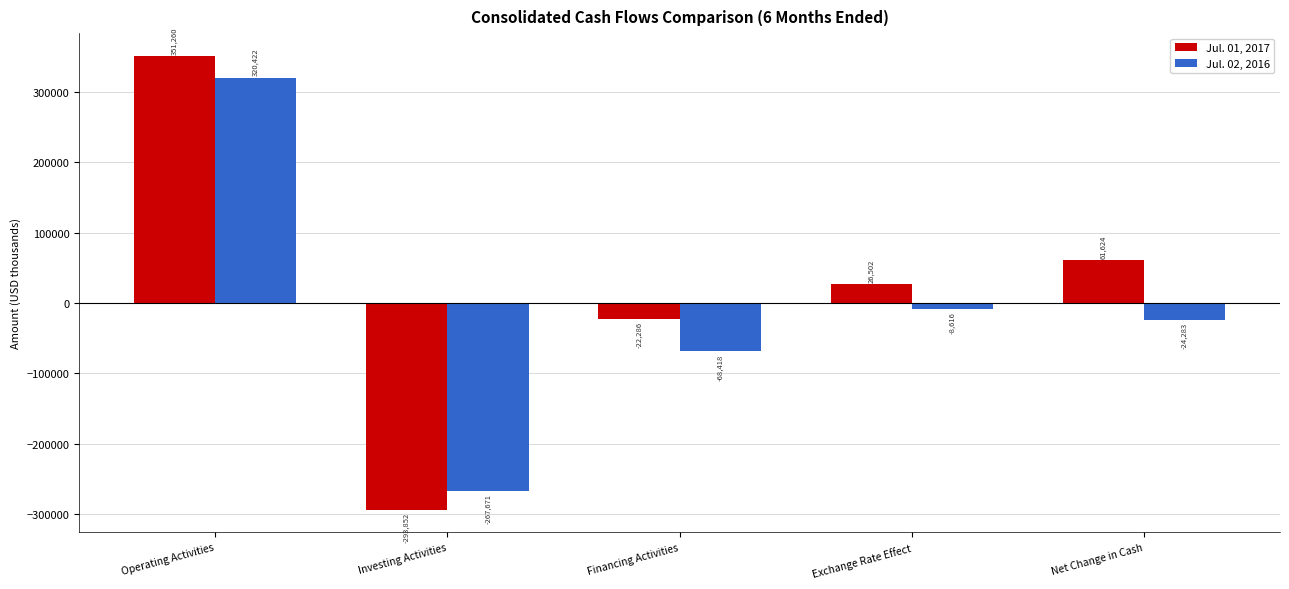

What are all the series names shown in the legend?

Jul. 01, 2017, Jul. 02, 2016